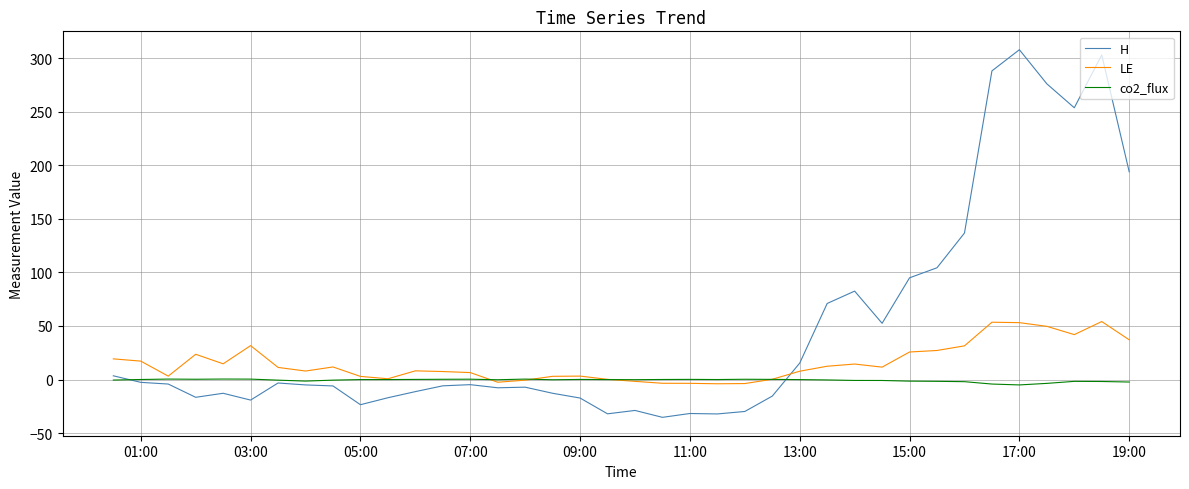

True or false: LE and H intersect in this chart.

True